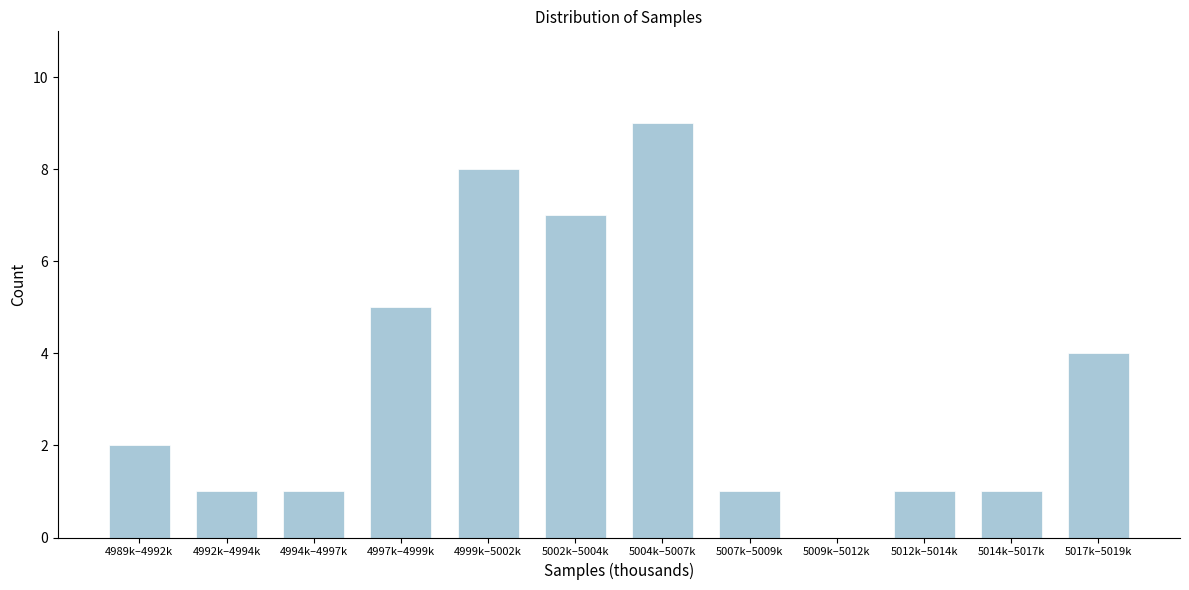

Reading left to right, transcribe all the data shown in this chart.

4989k–4992k=2	4992k–4994k=1	4994k–4997k=1	4997k–4999k=5	4999k–5002k=8	5002k–5004k=7	5004k–5007k=9	5007k–5009k=1	5009k–5012k=0	5012k–5014k=1	5014k–5017k=1	5017k–5019k=4